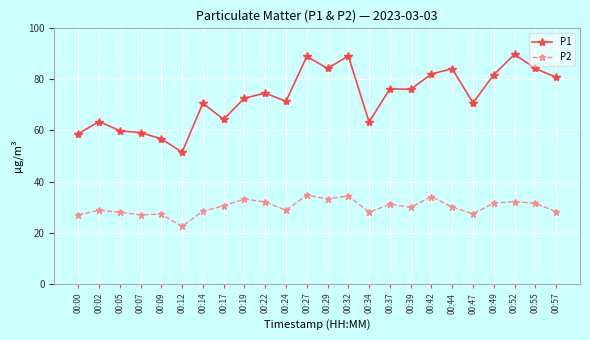

What is the highest value of the P2 series?

34.6